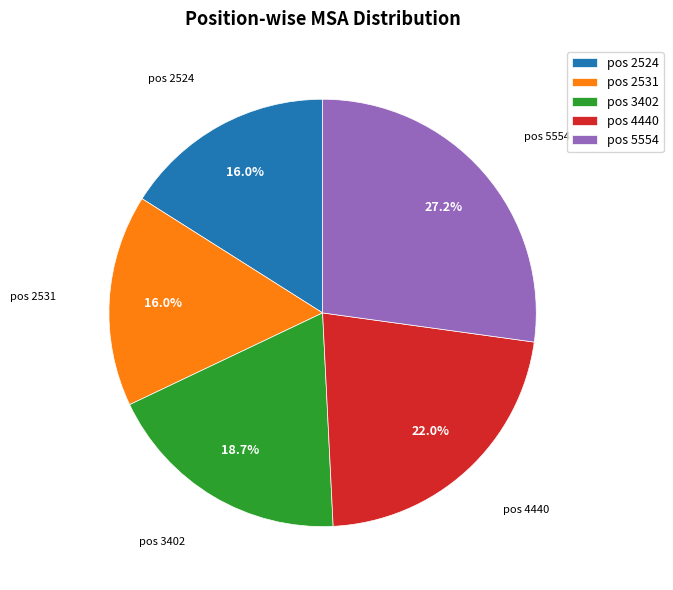

Count the number of slices in the pie.

5